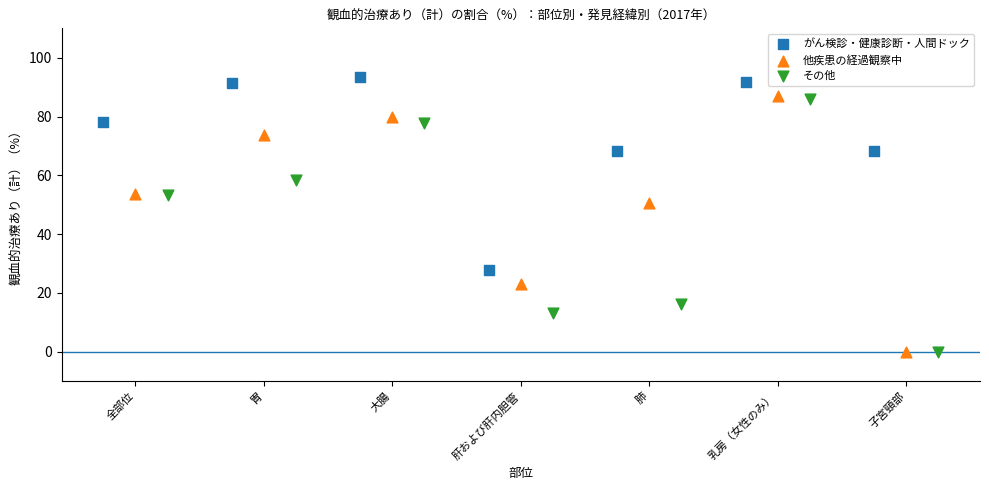

What are all the series names shown in the legend?

がん検診・健康診断・人間ドック, 他疾患の経過観察中, その他